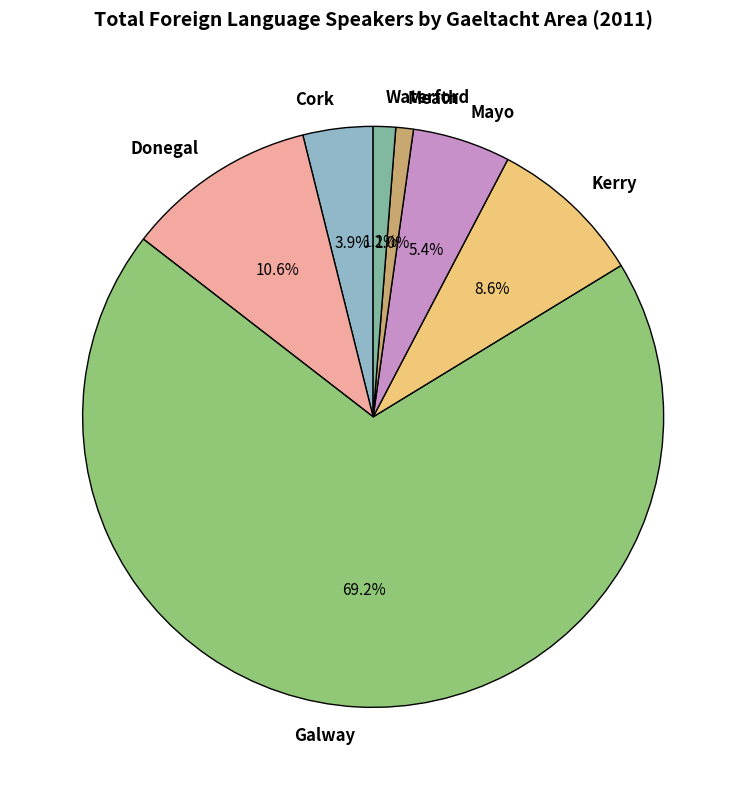

What is the largest slice in the pie chart?

Galway